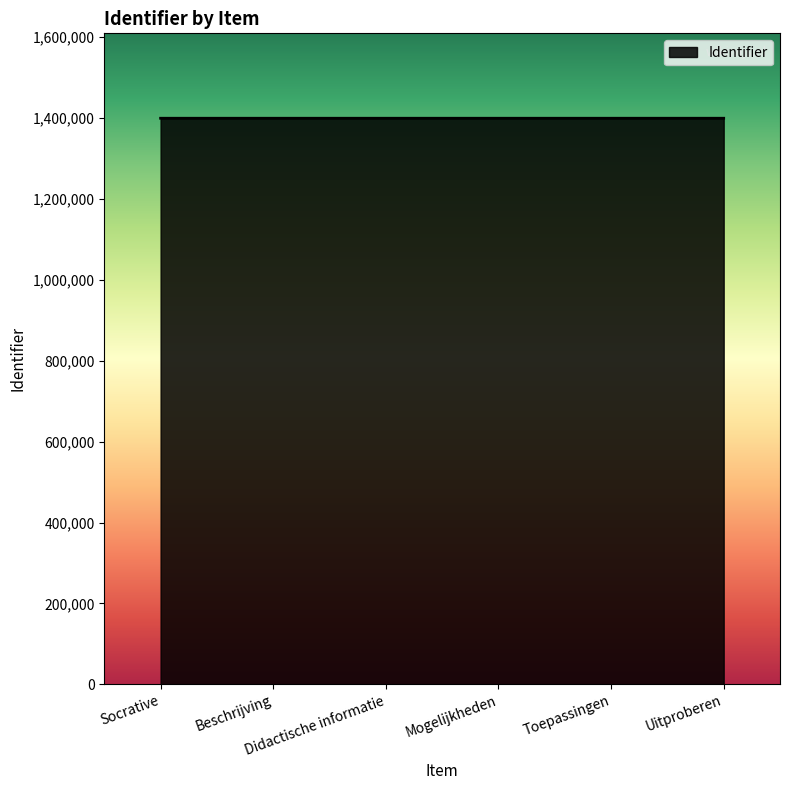

What is the change in value from Toepassingen to Uitproberen?

+2